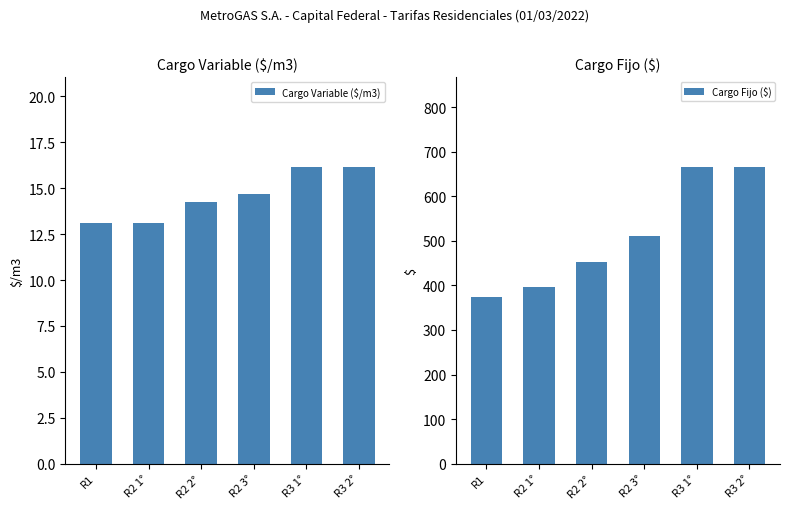

What are all the series names shown in the legend?

Cargo Variable ($/m3), Cargo Fijo ($)